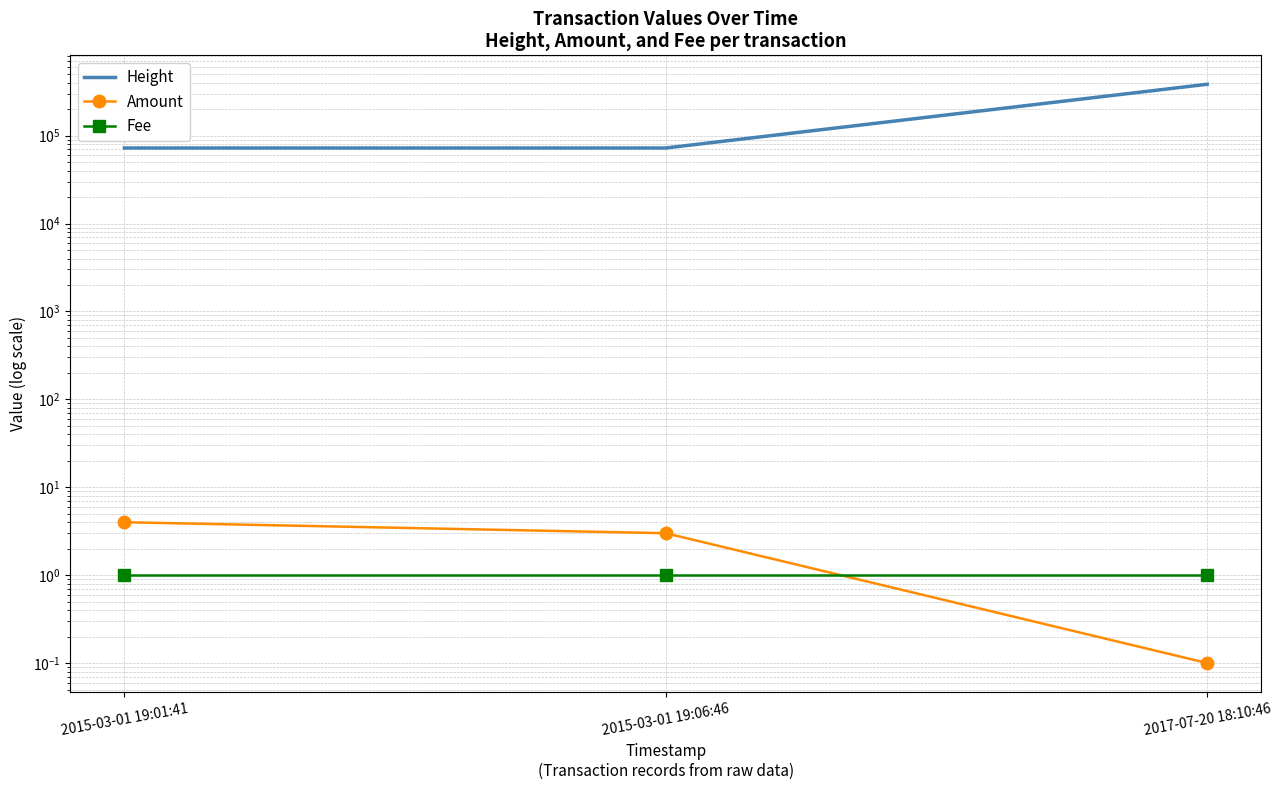

How many data points does each series have?

3